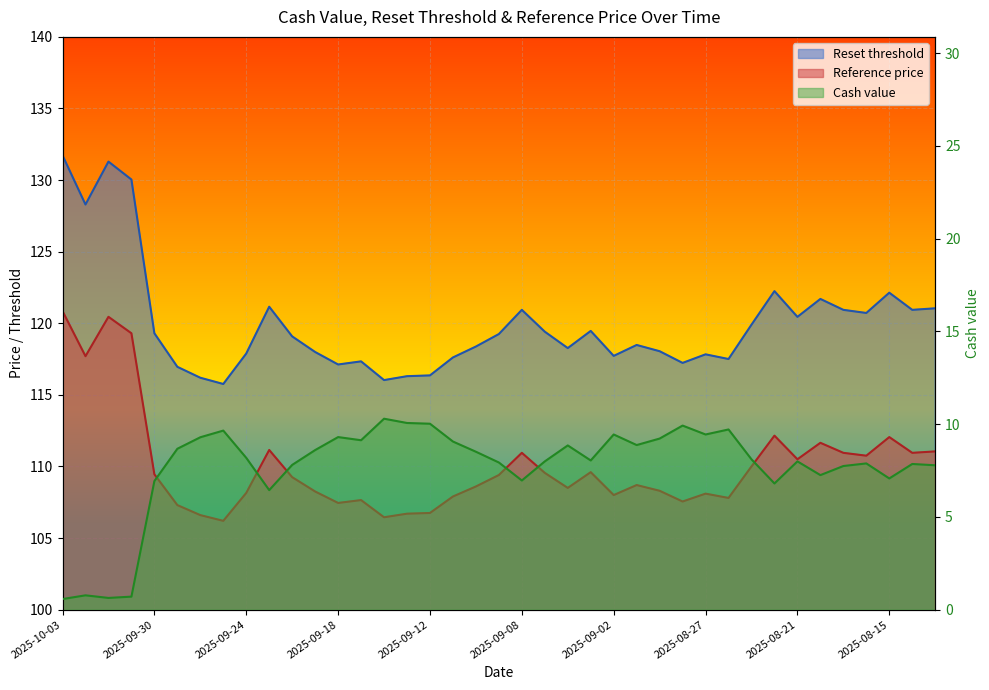

True or false: Reset threshold and Reference price intersect in this chart.

False